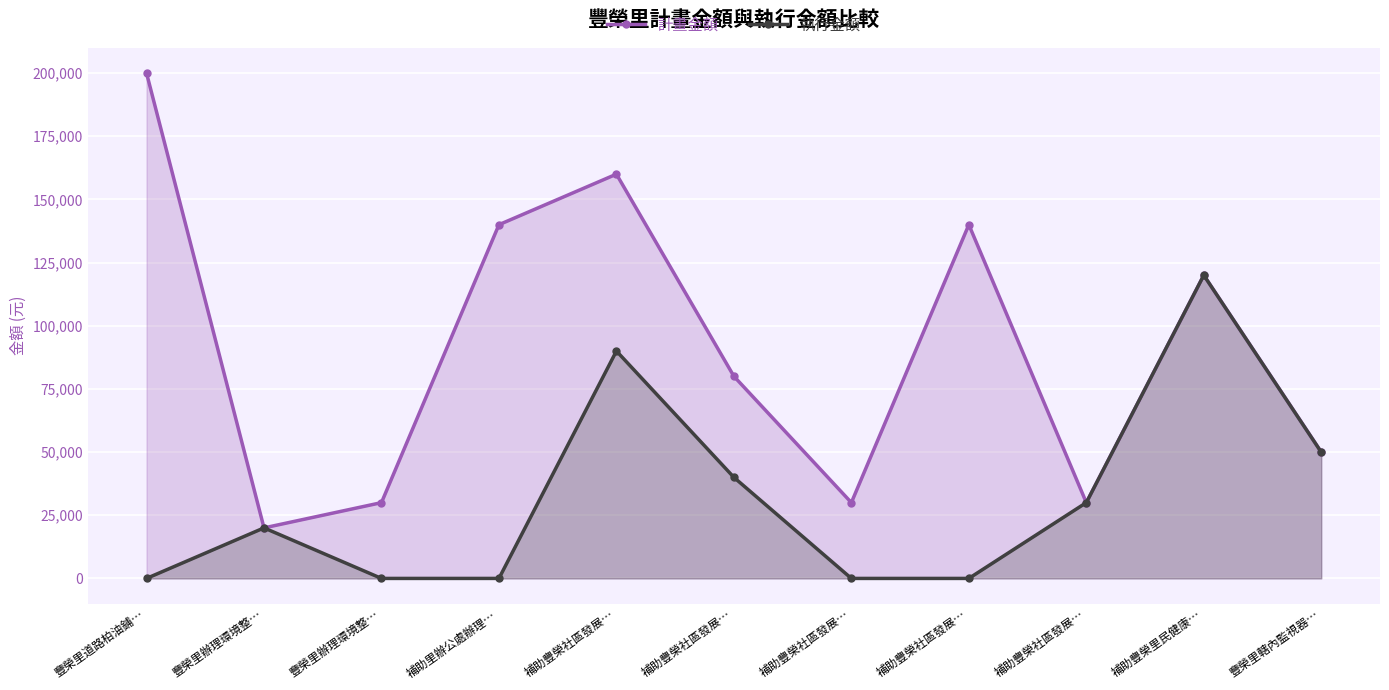

List the labels in order of 計畫金額 value, largest first.

豐榮里道路柏油鋪…, 補助豐榮社區發展…, 補助里辦公處辦理…, 補助豐榮社區發展…, 補助豐榮里民健康…, 補助豐榮社區發展…, 豐榮里轄內監視器…, 豐榮里辦理環境整…, 補助豐榮社區發展…, 補助豐榮社區發展…, 豐榮里辦理環境整…